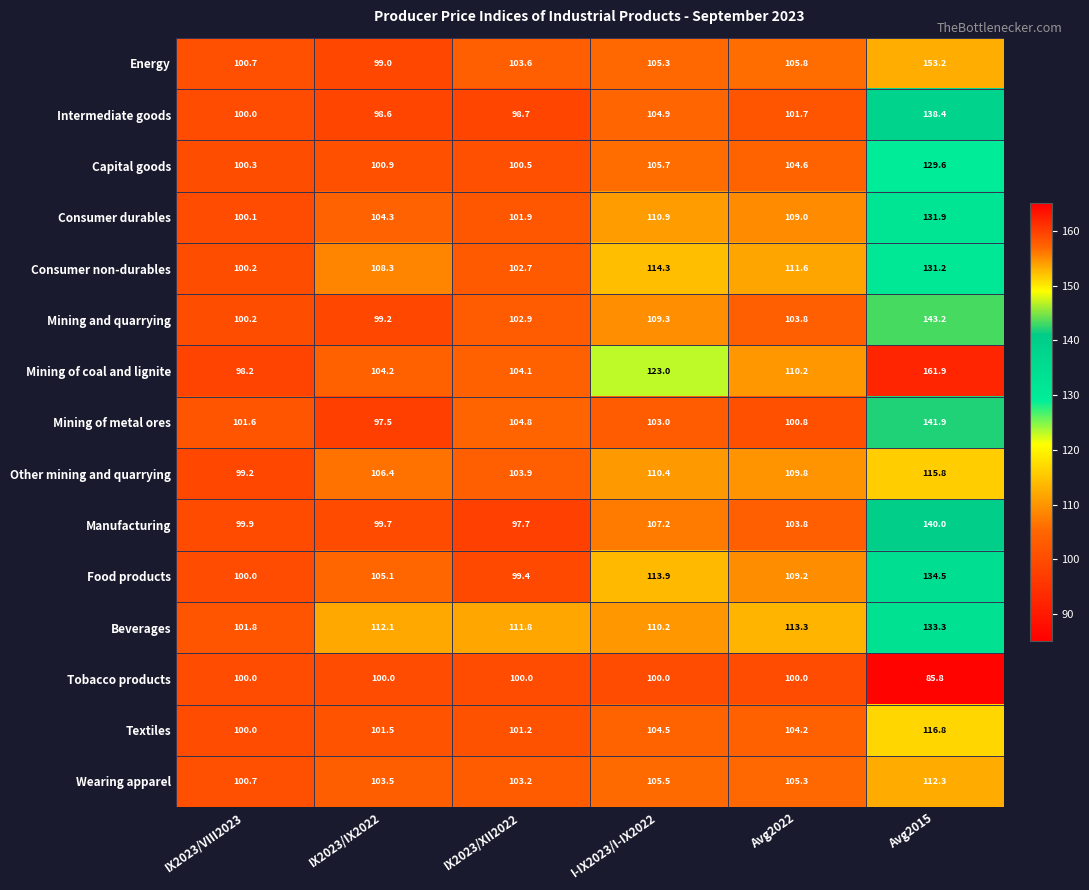

Which label corresponds to the smallest value in the chart?

Avg2015